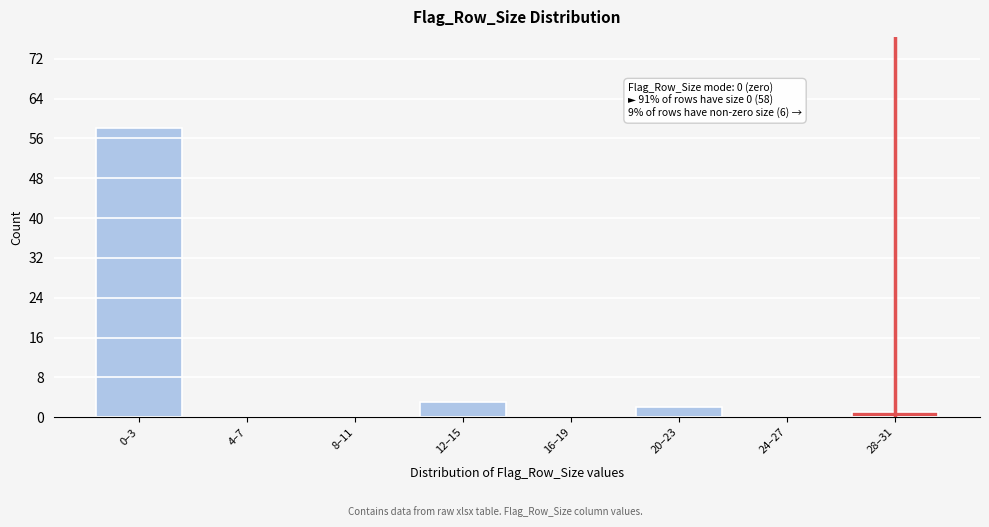

Reading left to right, extract all data points from this chart.

0–3=58	4–7=0	8–11=0	12–15=3	16–19=0	20–23=2	24–27=0	28–31=1